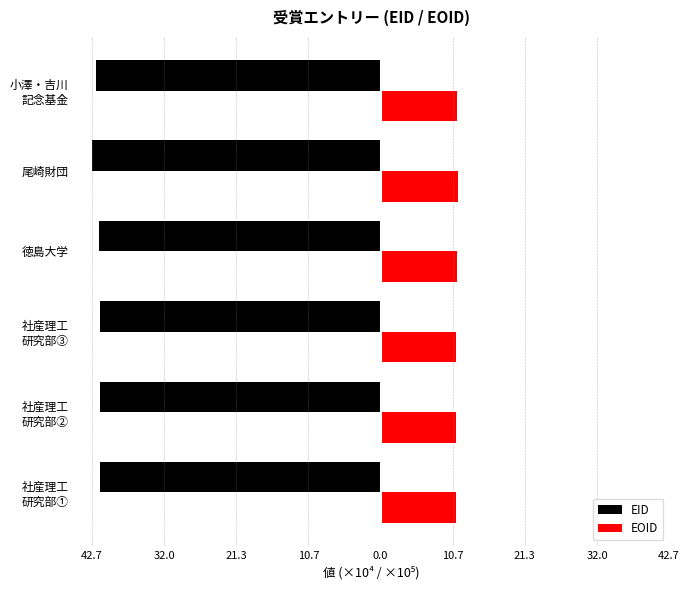

List the series in order of their overall mean, highest first.

EOID, EID